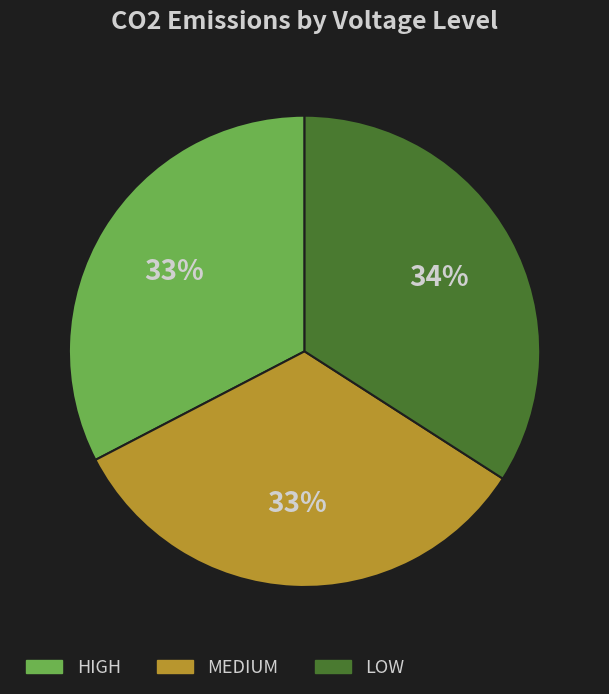

To the nearest percent, what portion does MEDIUM represent?

33%